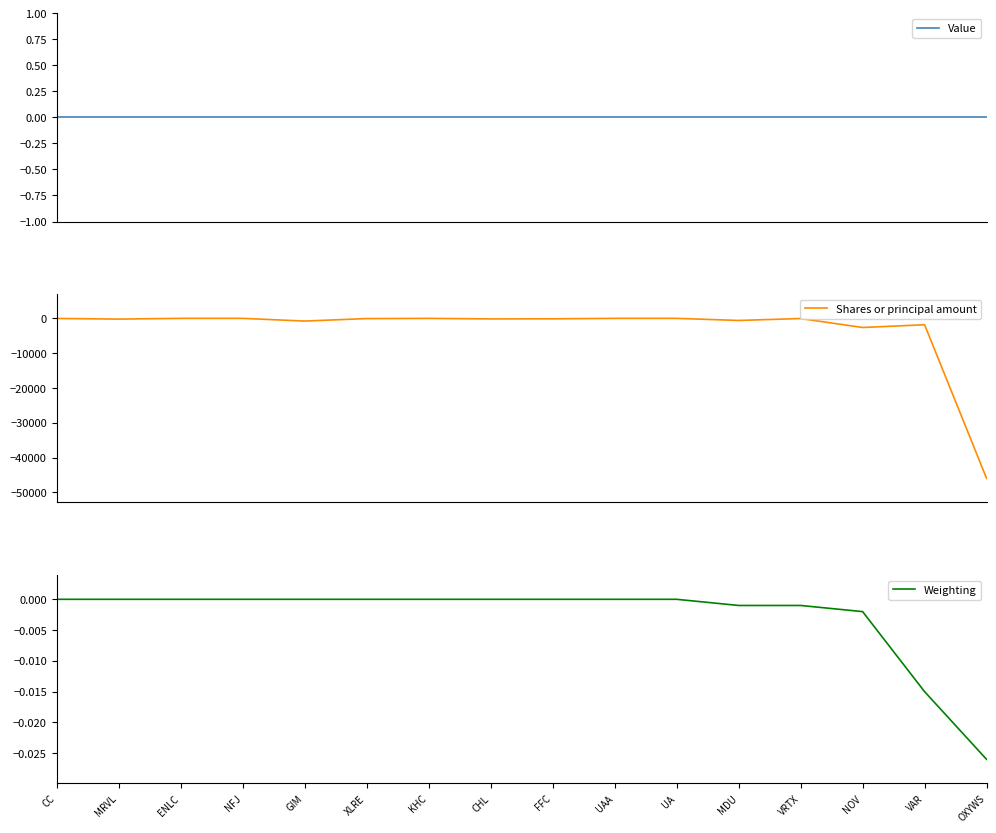

Reading left to right, extract all data points from this chart.

Value: 0.0	0.0	0.0	0.0	0.0	0.0	0.0	0.0	0.0	0.0	0.0	0.0	0.0	0.0	0.0	0.0
Shares or principal amount: -27.0	-210.0	0.0	0.0	-775.0	-65.0	-6.0	-160.0	-133.0	0.0	0.0	-600.0	-50.0	-2622.0	-1835.0	-45978.0
Weighting: 0.0	0.0	0.0	0.0	0.0	0.0	0.0	0.0	0.0	0.0	0.0	-0.0	-0.0	-0.0	-0.0	-0.0